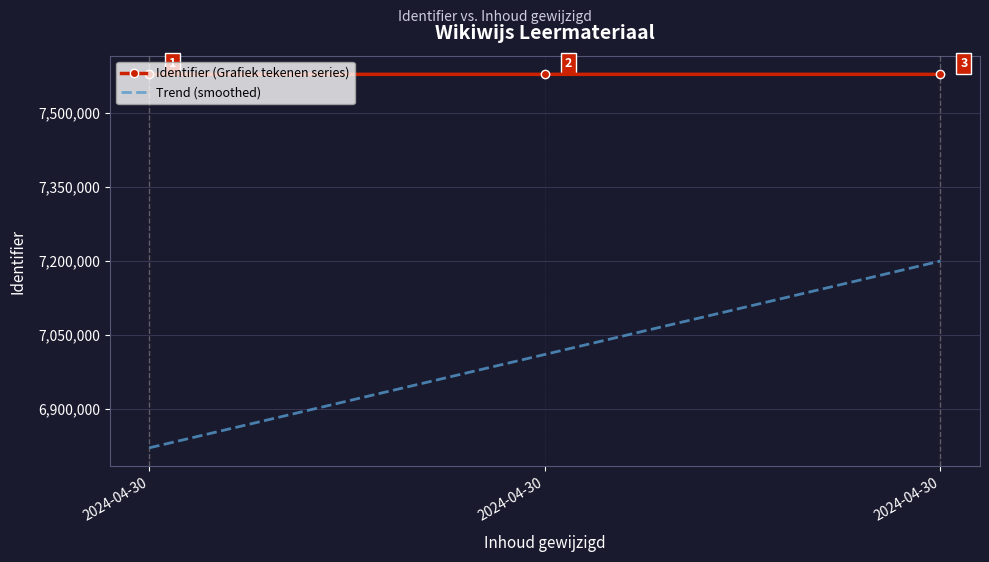

What is the difference between the highest and lowest values at 2024-04-30?

757861.7